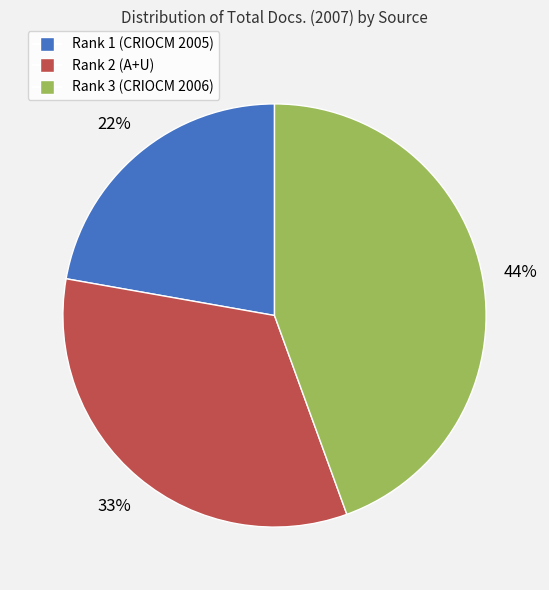

Between Rank 1 (CRIOCM 2005) and Rank 2 (A+U), which is larger?

Rank 2 (A+U)